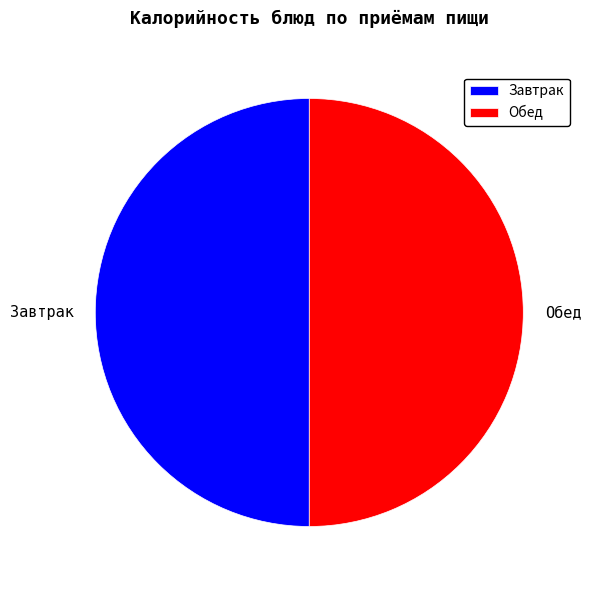

Do Завтрак and Обед together represent more than half of the pie?

Yes